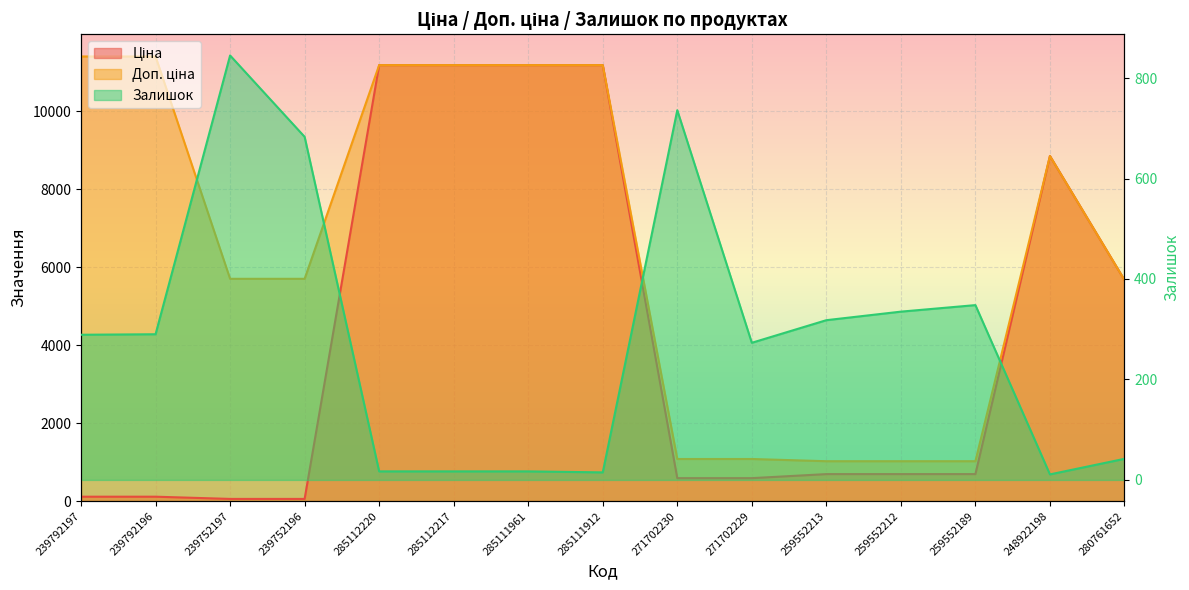

What is the label of the 9th point from the right?

285111961